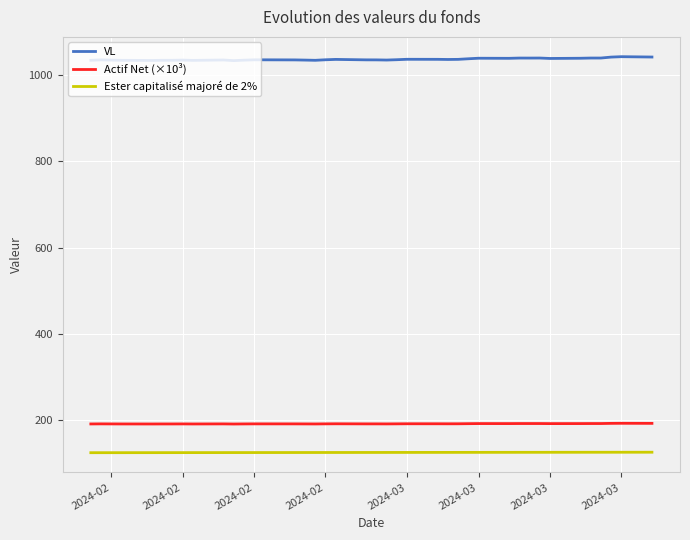

What is the difference between the maximum and minimum values in the Ester capitalisé majoré de 2% series?

1.1